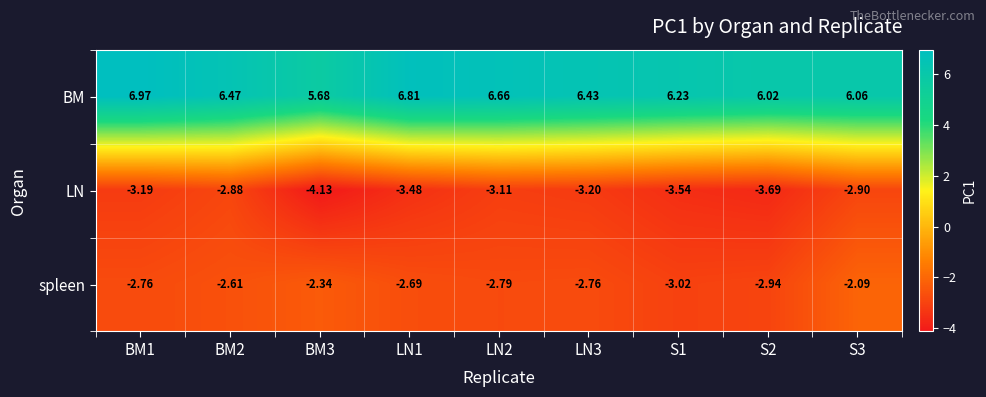

Is the value of BM at BM1 greater than the value of spleen at S1?

Yes